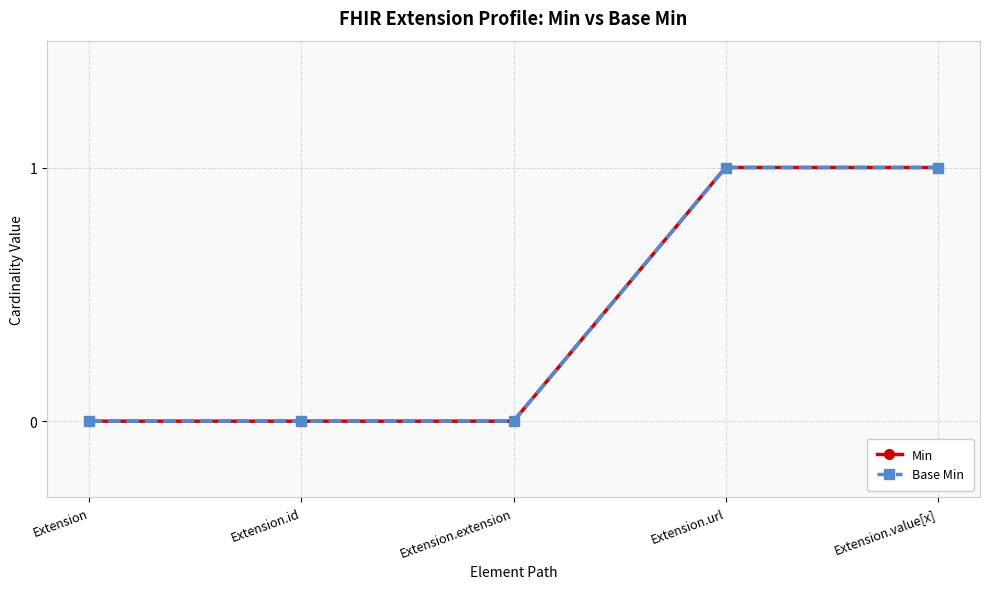

What are all the series names shown in the legend?

Min, Base Min